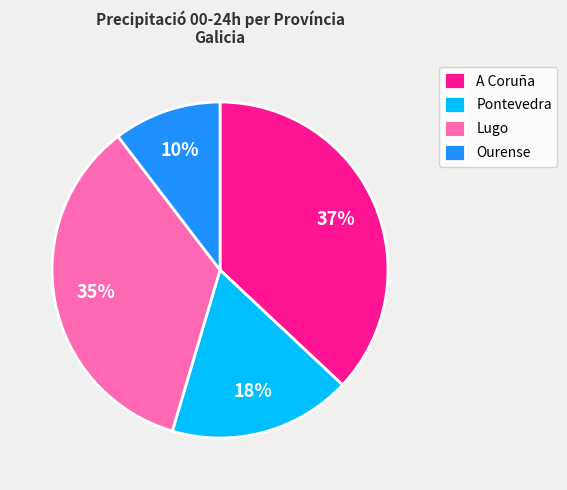

Rank the categories by value from highest to lowest.

A Coruña, Lugo, Pontevedra, Ourense